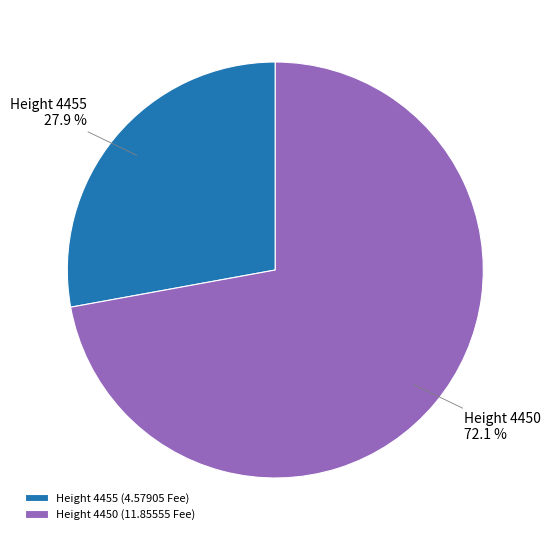

Count the number of slices in the pie.

2